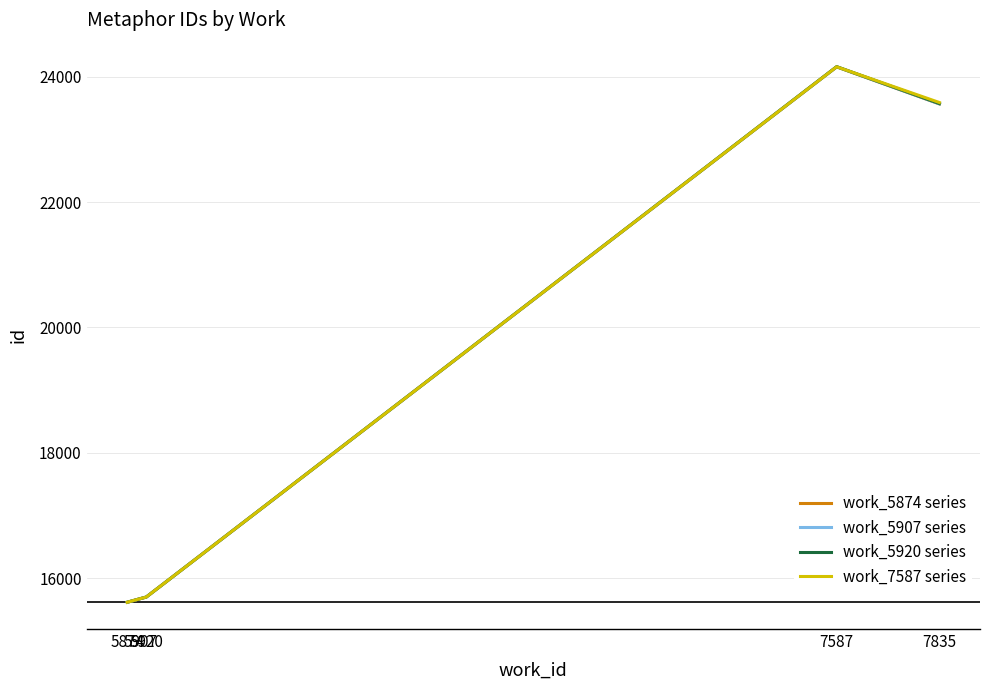

What is the total value across all series at 5874?

62456